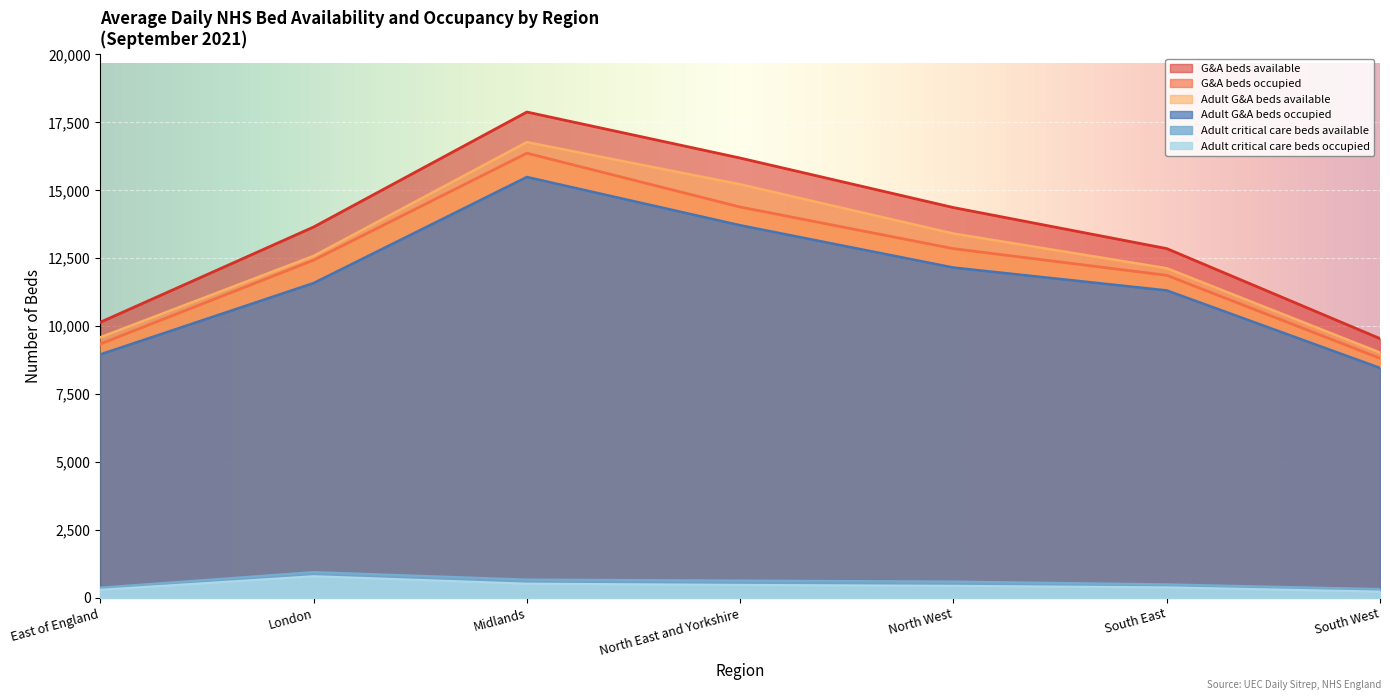

Reading left to right, what are all the values shown in this chart?

G&A beds occupied: 9346	12429	16366	14385	12853	11872	8818
Adult G&A beds occupied: 8961	11586	15489	13713	12157	11316	8463
Adult critical care beds occupied: 300	799	525	480	446	389	234
G&A beds available: 10144	13649	17880	16187	14364	12855	9544
Adult G&A beds available: 9591	12584	16772	15219	13408	12132	9029
Adult critical care beds available: 381	953	677	641	604	501	329